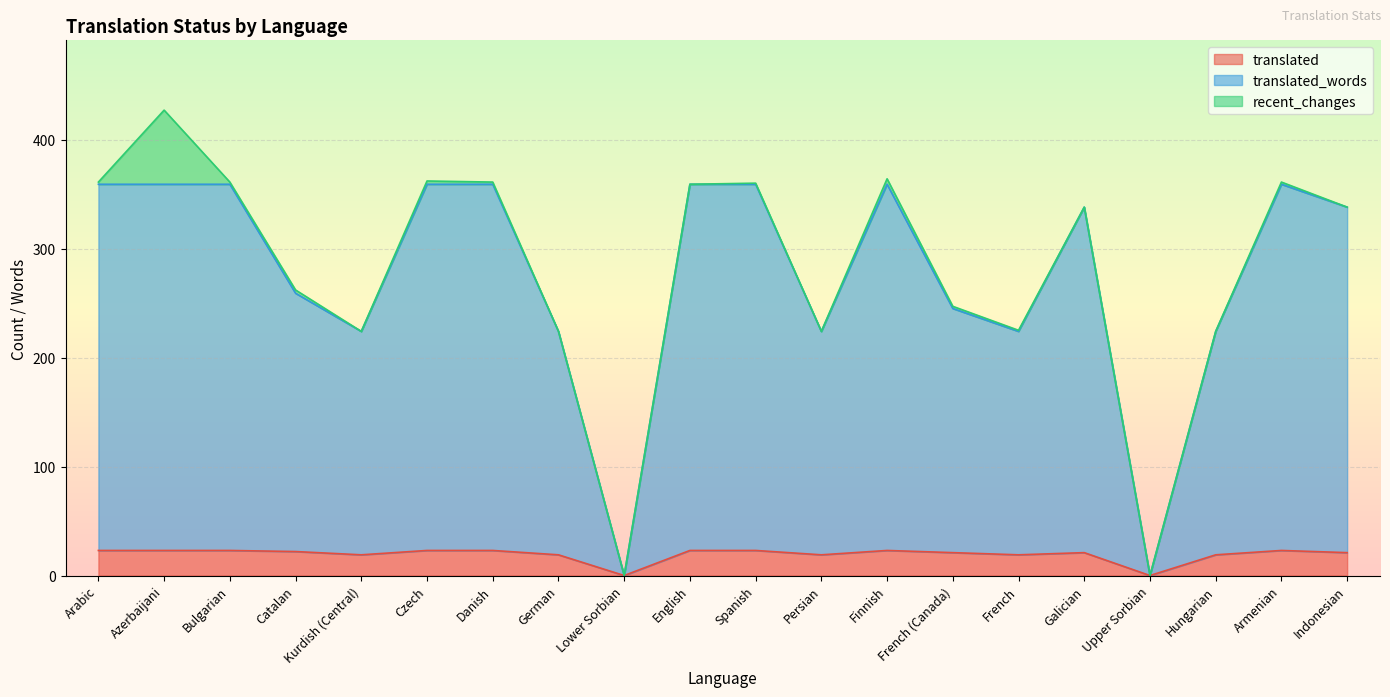

The value of translated_words at Hungarian is 377. True or false?

False